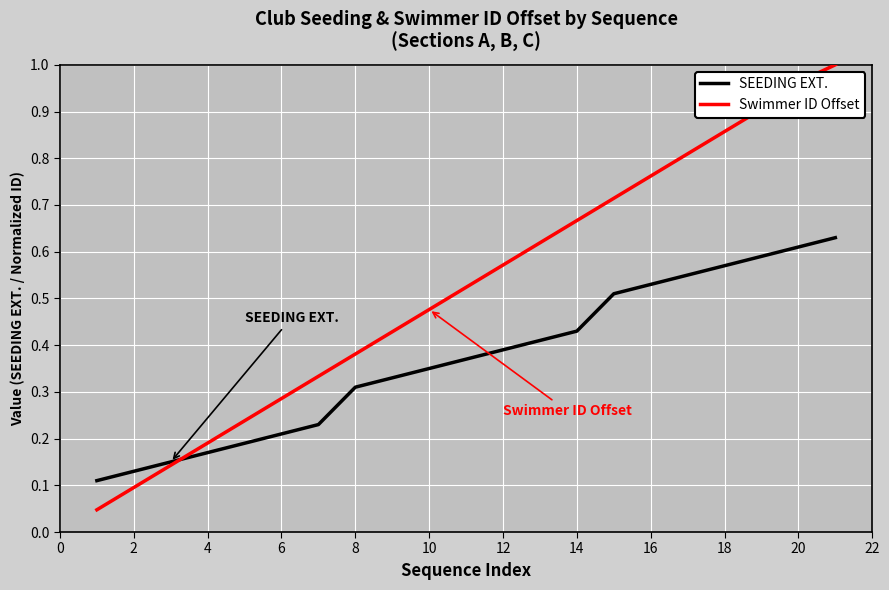

Which series has the widest spread of values?

Swimmer ID Offset